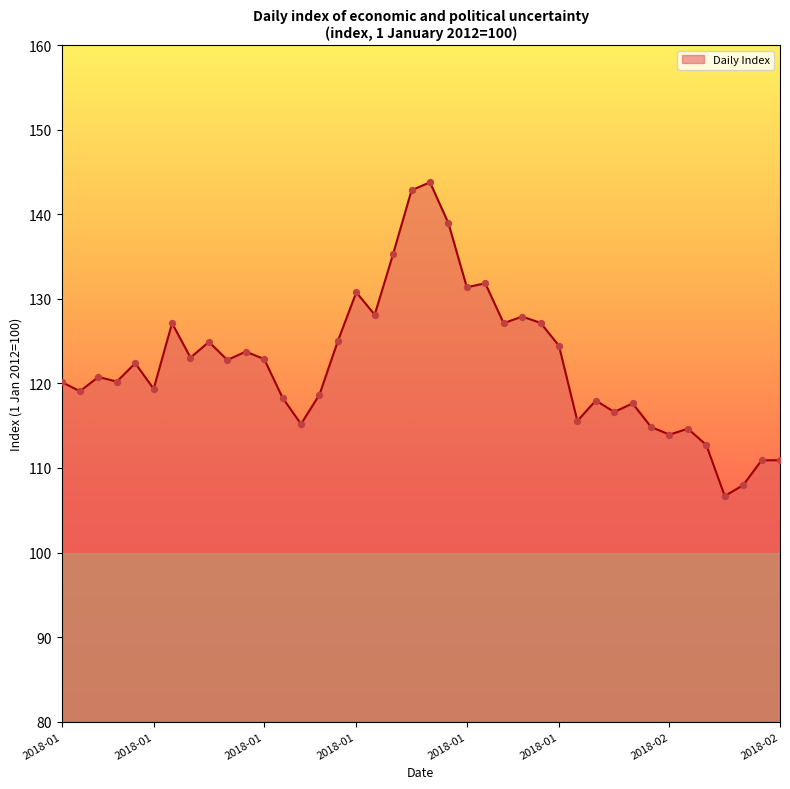

What is the difference between the maximum and minimum values?

37.1